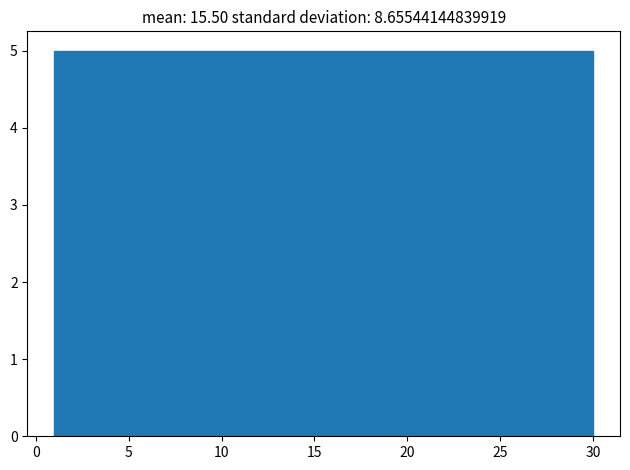

What is the height of the bar covering 1.0 to 6.0 on the x-axis? Neither the bar edges nor the heights are printed on the chart, so give them approximately, as read against the axes.

5